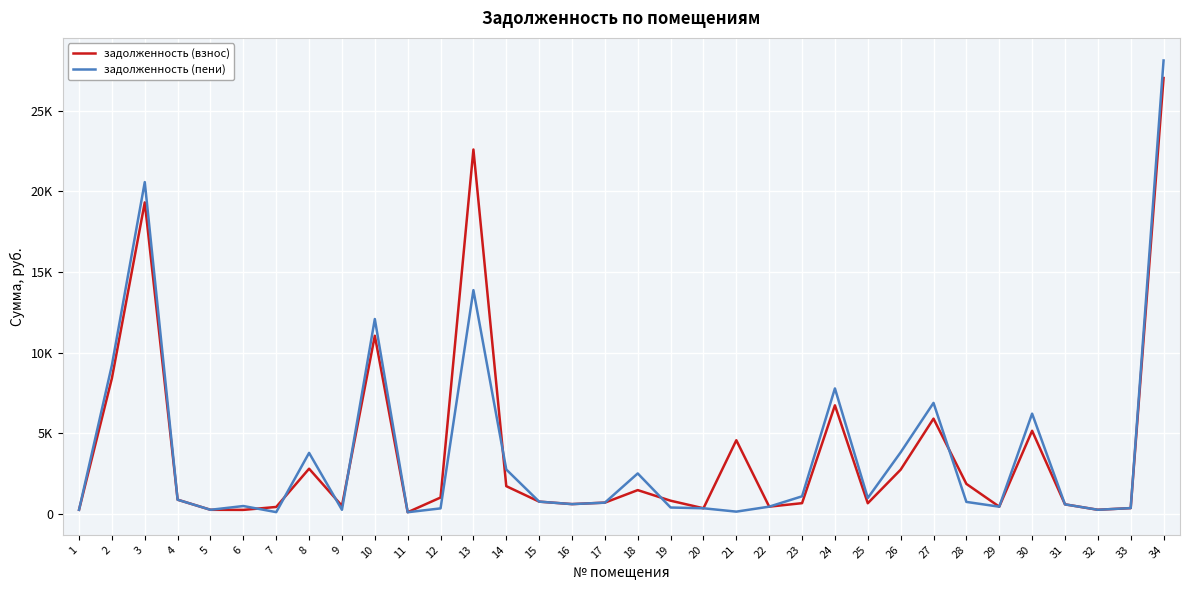

The value of задолженность (взнос) at 15 is 749.5. True or false?

True